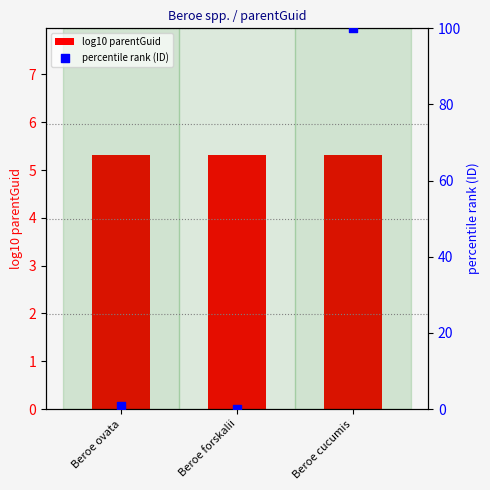

At which category is the sum across all series the highest?

Beroe cucumis